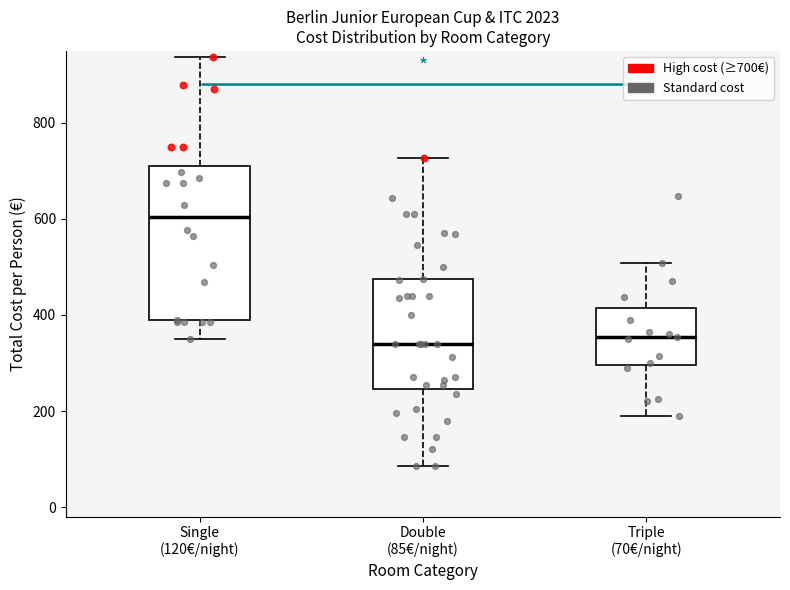

Reading left to right, read every box against the y-axis: the position of its median line, the range the box covers, and the ends of its whiskers. The values are not printed on the chart, so give them approximately, as read against the axis.

Single (120€/night): median 600, box 380 to 720, whiskers 360 to 940
Double (85€/night): median 340, box 240 to 480, whiskers 80 to 720
Triple (70€/night): median 360, box 300 to 420, whiskers 200 to 500